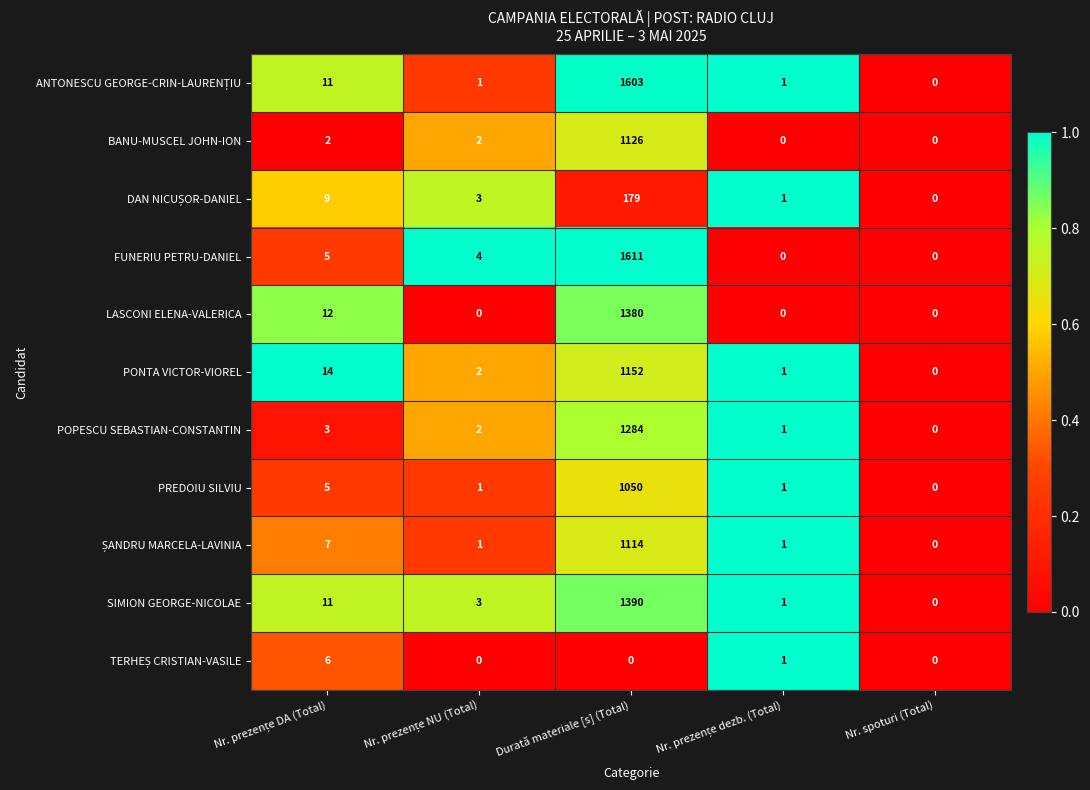

The PREDOIU SILVIU series shows 665 at Durată materiale [s] (Total). True or false?

False